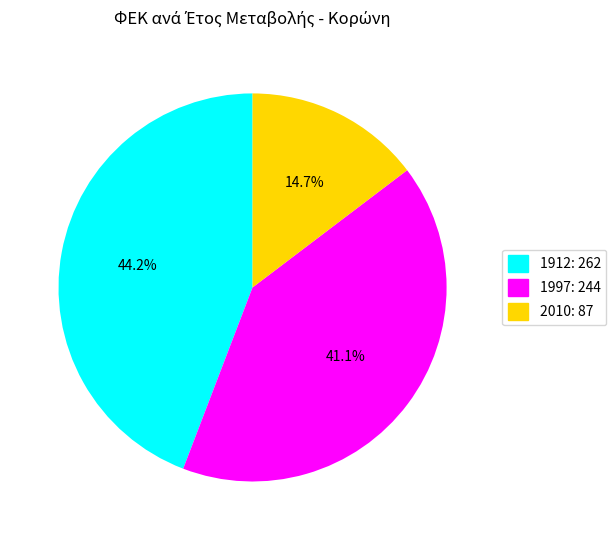

Is 1997: 244 the majority of the pie?

No